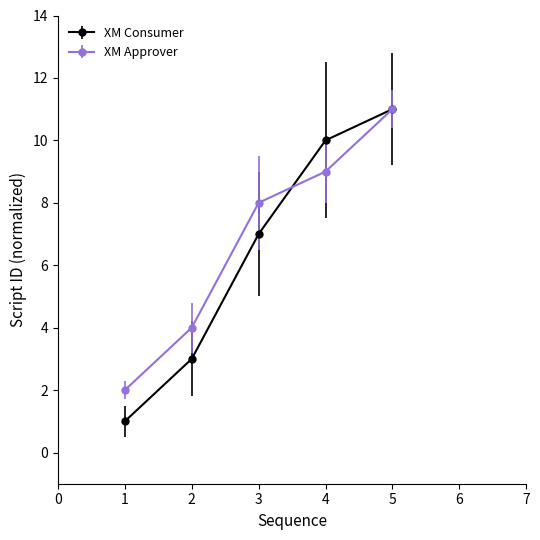

True or false: XM Consumer and XM Approver intersect in this chart.

True